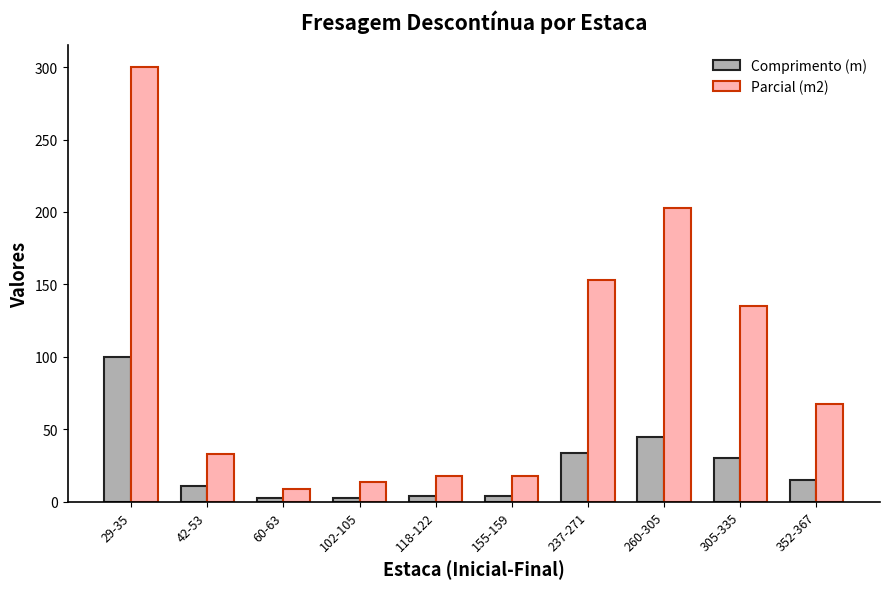

Which series has the largest total across all categories?

Parcial (m2)